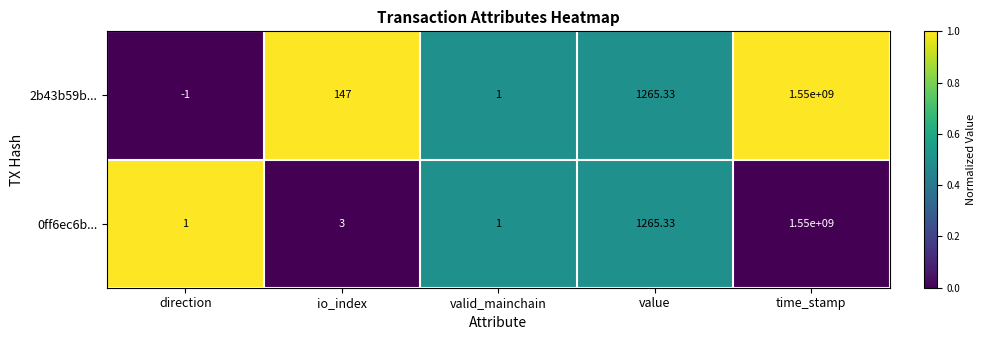

What is the total value across all series at value?

2530.7